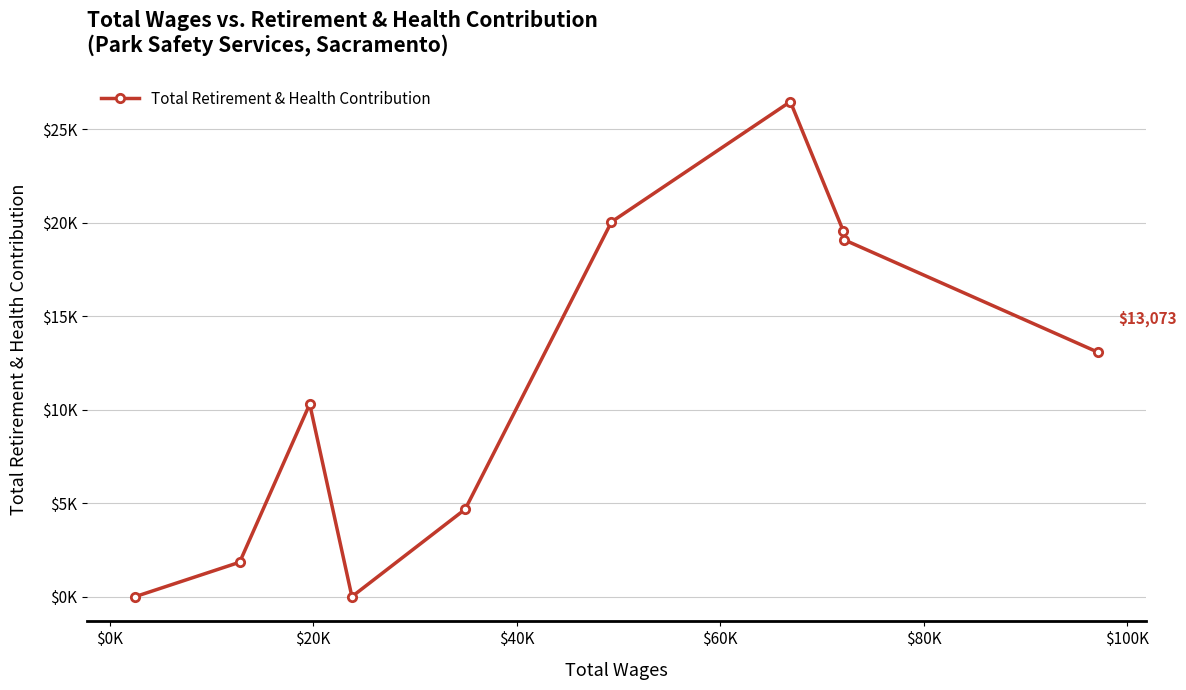

What is the difference between the maximum and minimum values?

26462